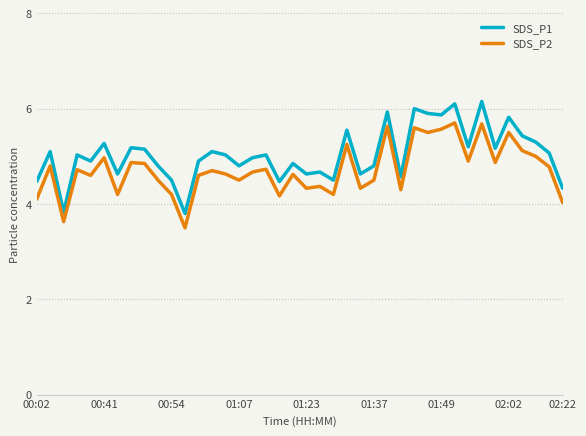

Which series has the largest total across all categories?

SDS_P1